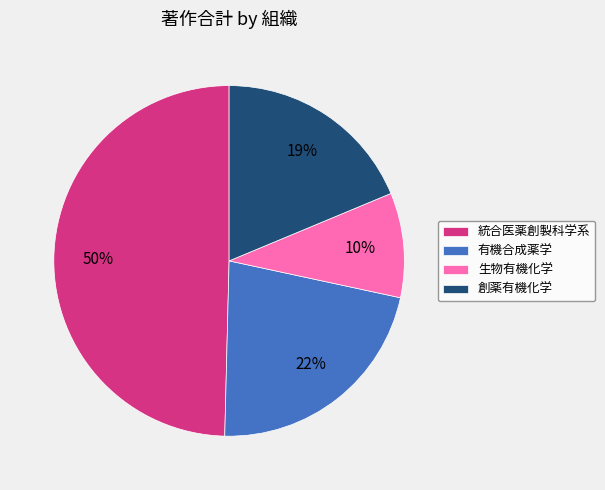

Do 有機合成薬学 and 生物有機化学 together represent more than half of the pie?

No